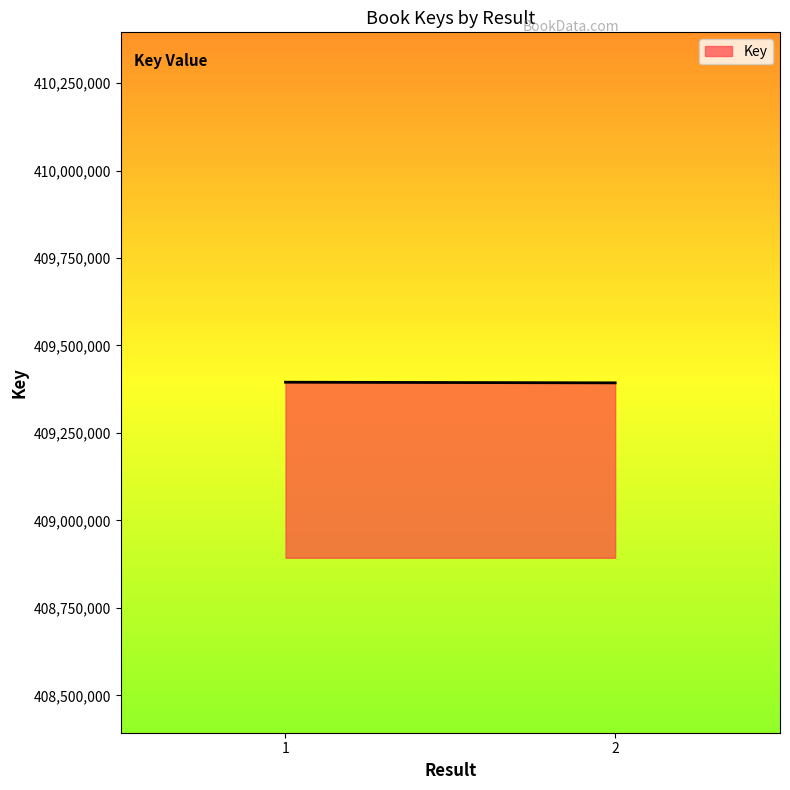

How many lines are shown in the chart?

1